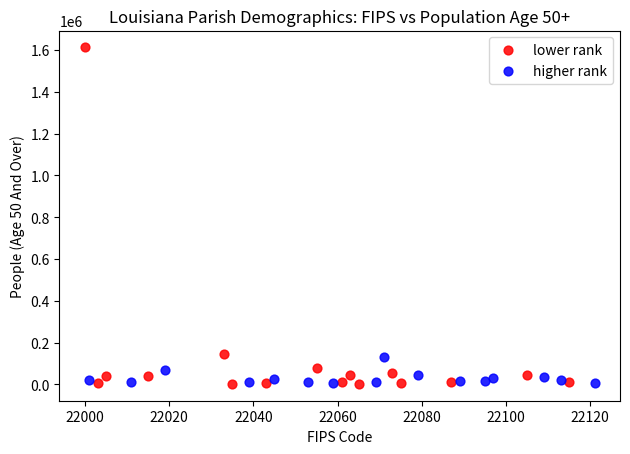

Which series has the widest spread of Y values?

lower rank